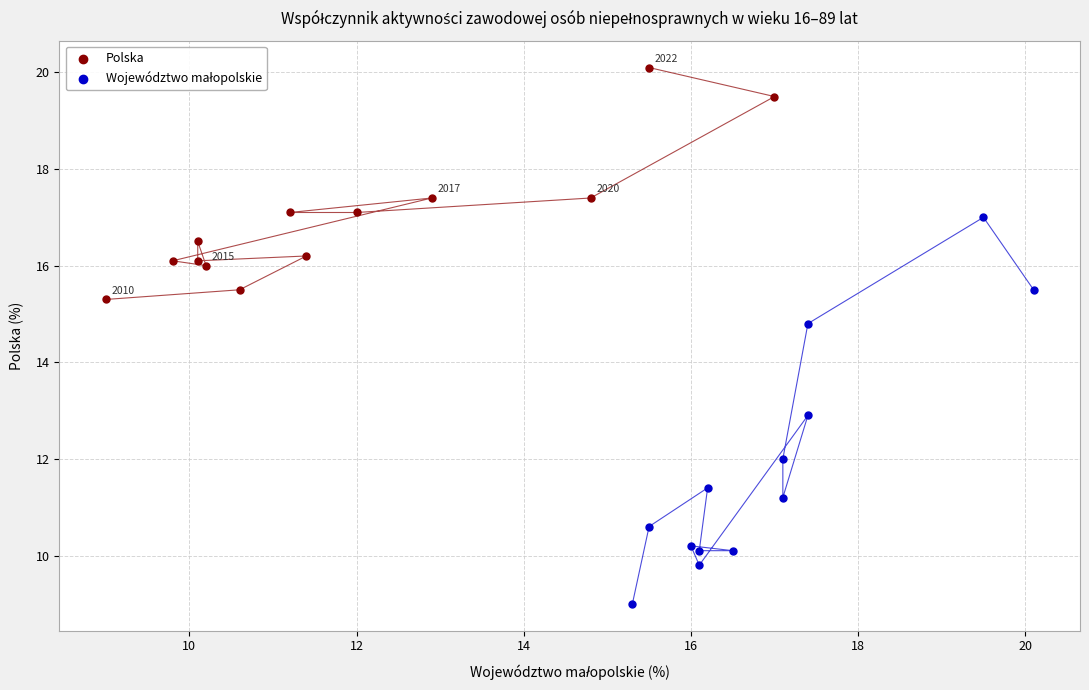

Which series contains the highest Y value?

Polska